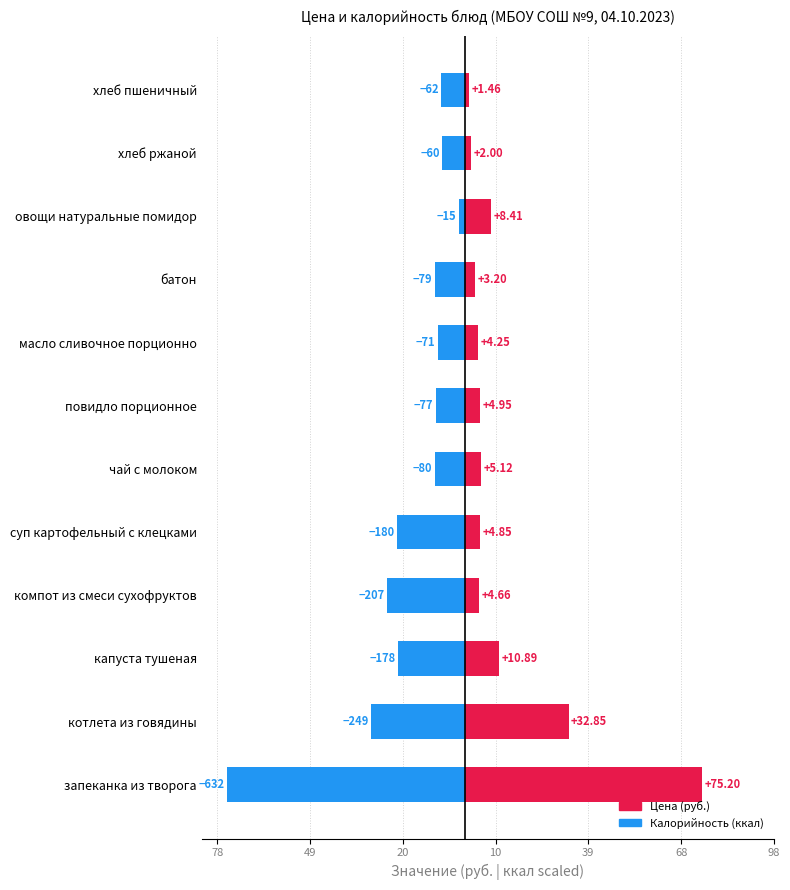

What is the maximum value shown in the chart?

75.2